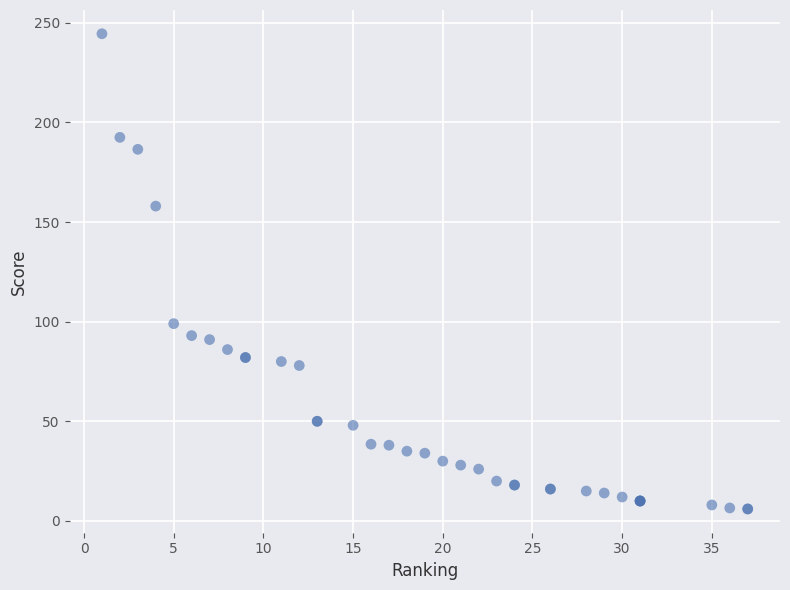

What Y value in the scatter plot is closest to 125?

99.0